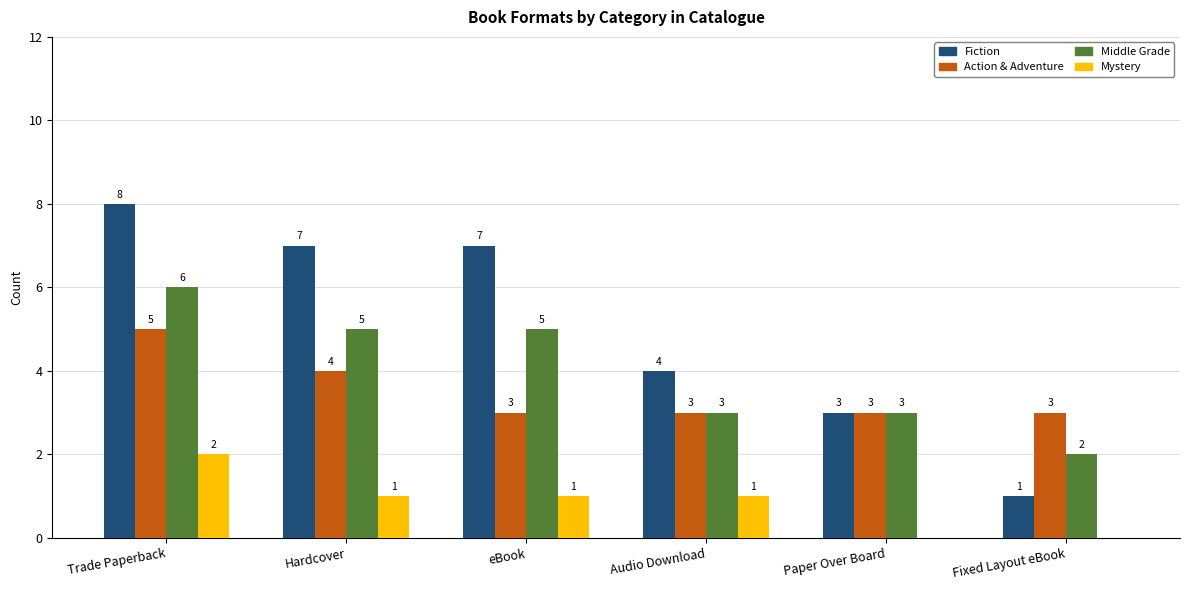

What is the maximum value for Action & Adventure?

5